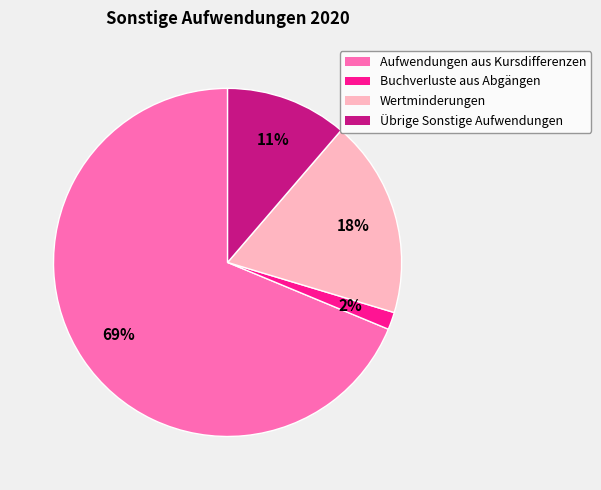

To the nearest percent, what portion does Buchverluste aus Abgängen represent?

2%